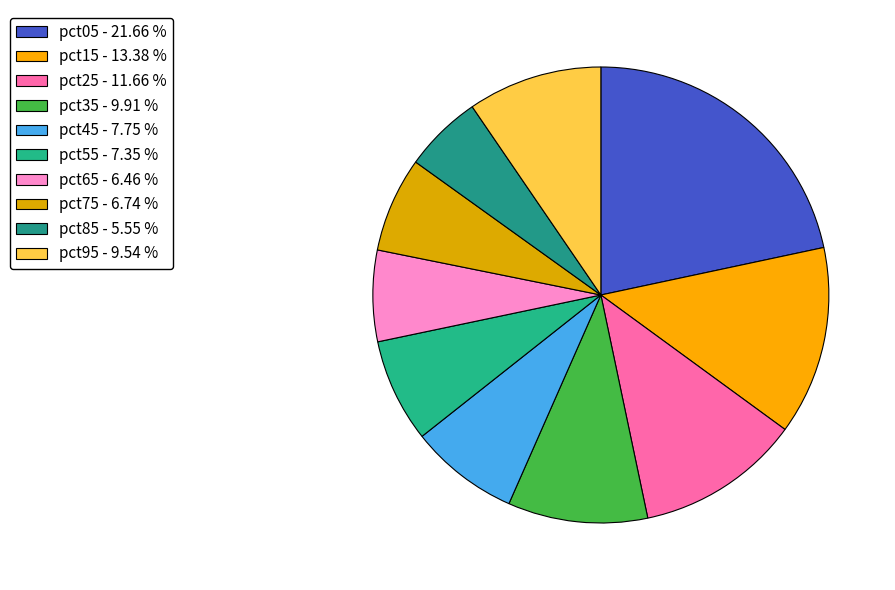

What is the smallest slice in the pie chart?

pct85